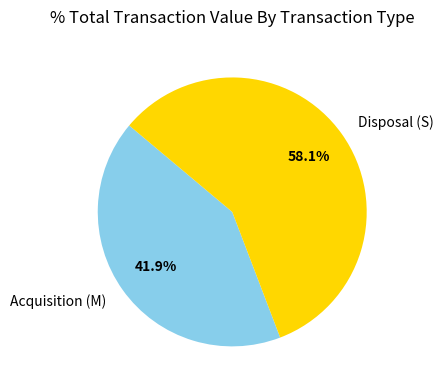

Approximately how many times larger is the value at Disposal (S) compared to Acquisition (M)?

1.4